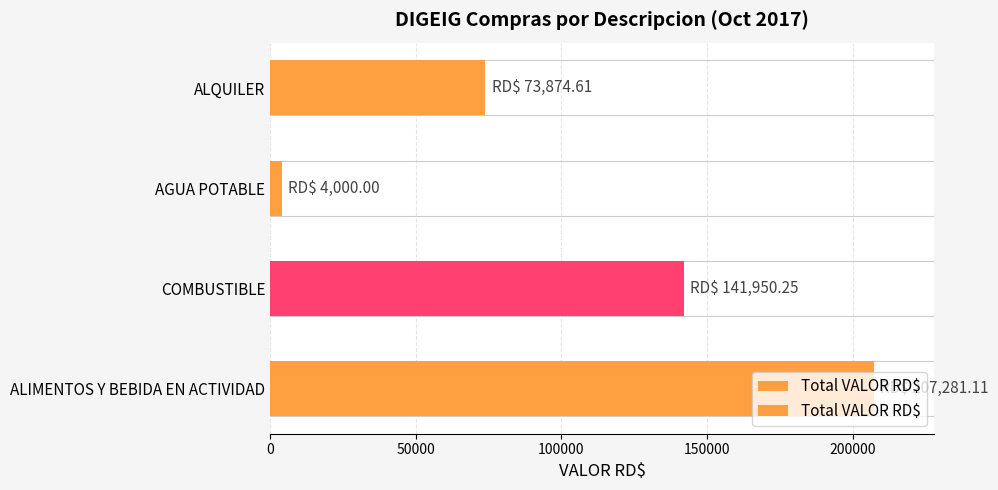

Is it true that the value at ALIMENTOS Y BEBIDA EN ACTIVIDAD is 282285.4?

False